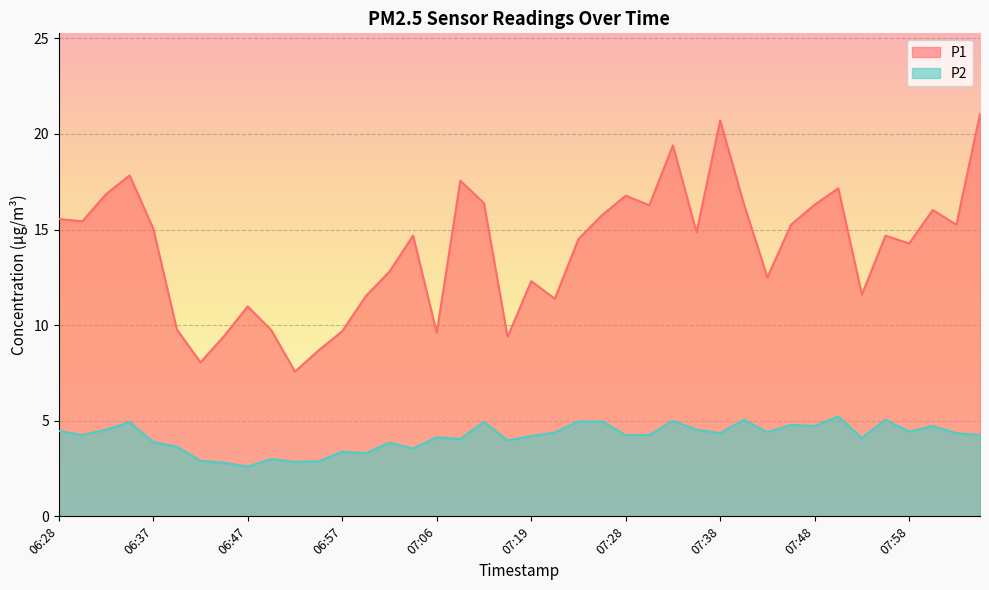

True or false: P2 has a value of 4.4 at 07:43.

True